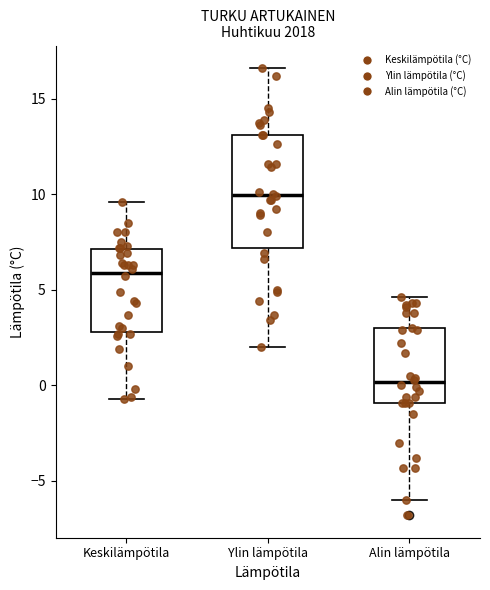

Reading left to right, read every box against the y-axis: the position of its median line, the range the box covers, and the ends of its whiskers. The values are not printed on the chart, so give them approximately, as read against the axis.

Keskilämpötila: median 6.0, box 3.0 to 7.0, whiskers -0.5 to 9.5
Ylin lämpötila: median 10.0, box 7.0 to 13.0, whiskers 2.0 to 16.5
Alin lämpötila: median 0.0, box -1.0 to 3.0, whiskers -6.0 to 4.5